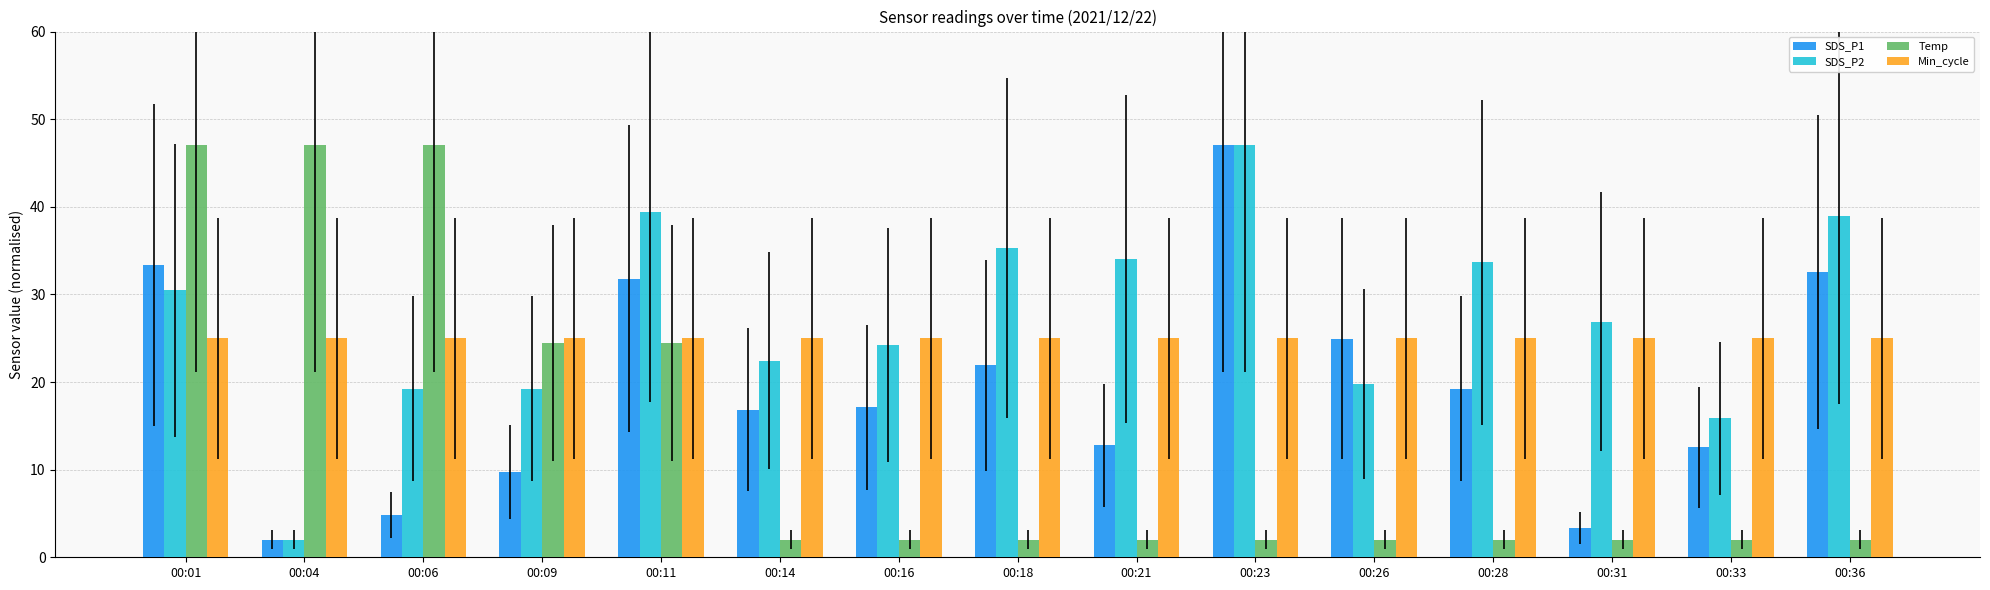

What is the sum of the Temp values at 00:01 and 00:28?

49.0